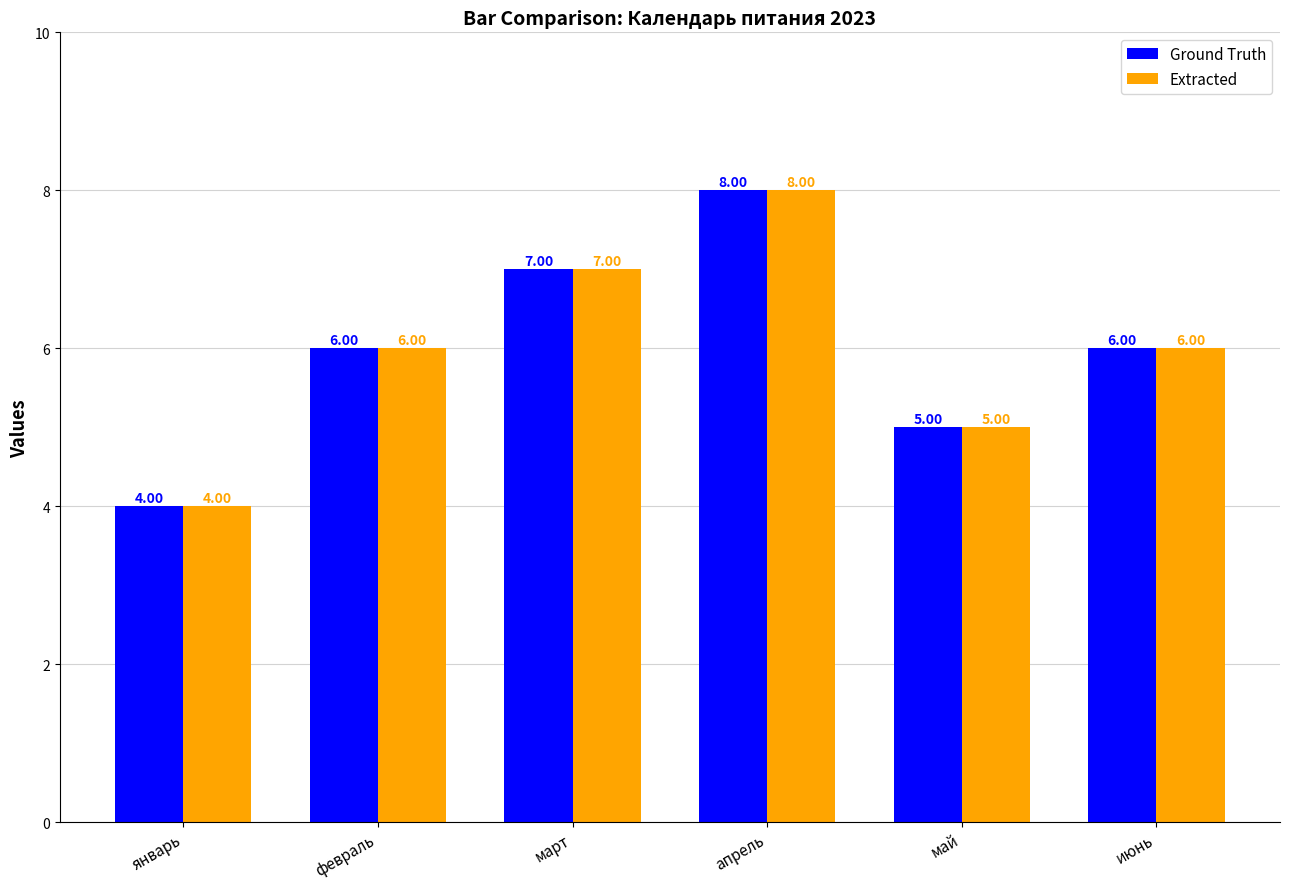

The value of Ground Truth at февраль is 10. True or false?

False